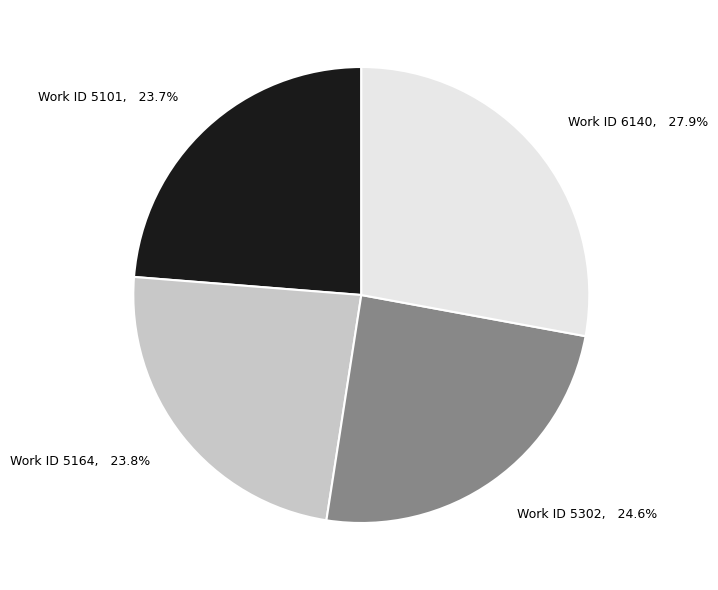

Combined, do Work ID 5164, 23.8% and Work ID 5101, 23.7% account for over 50%?

No